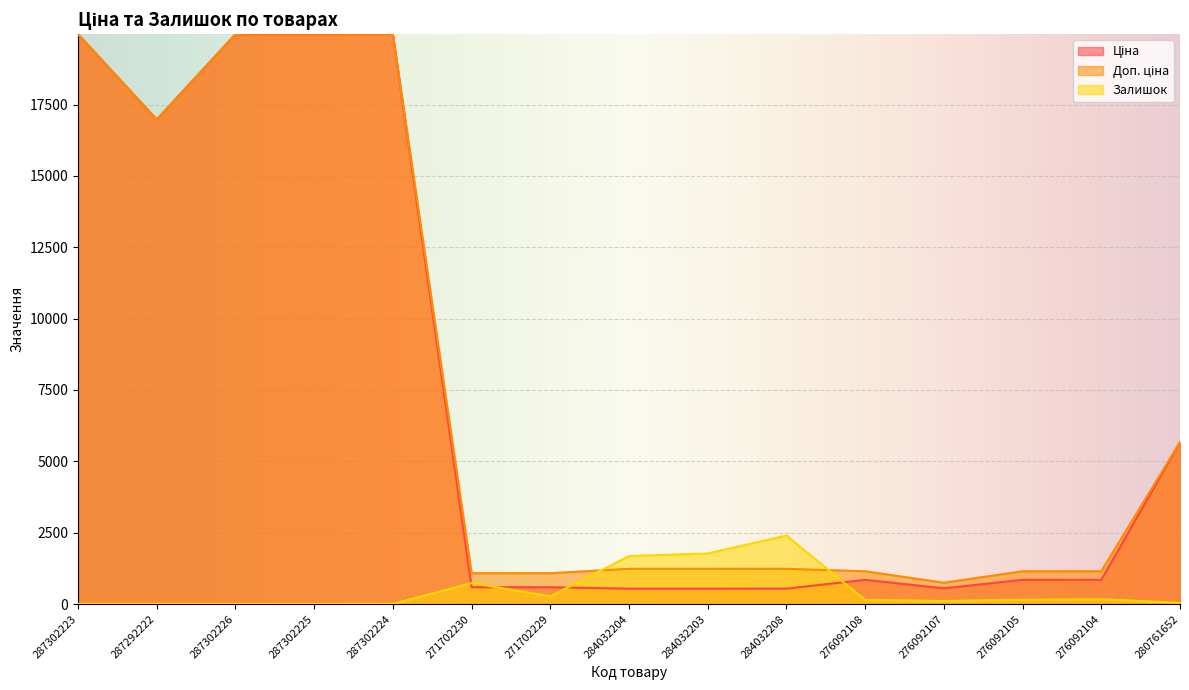

What is the label of the 2nd point from the right?

276092104